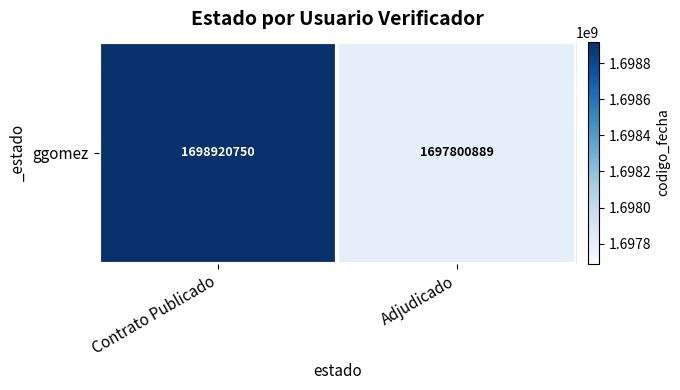

The value at Contrato Publicado is 398426303. True or false?

False